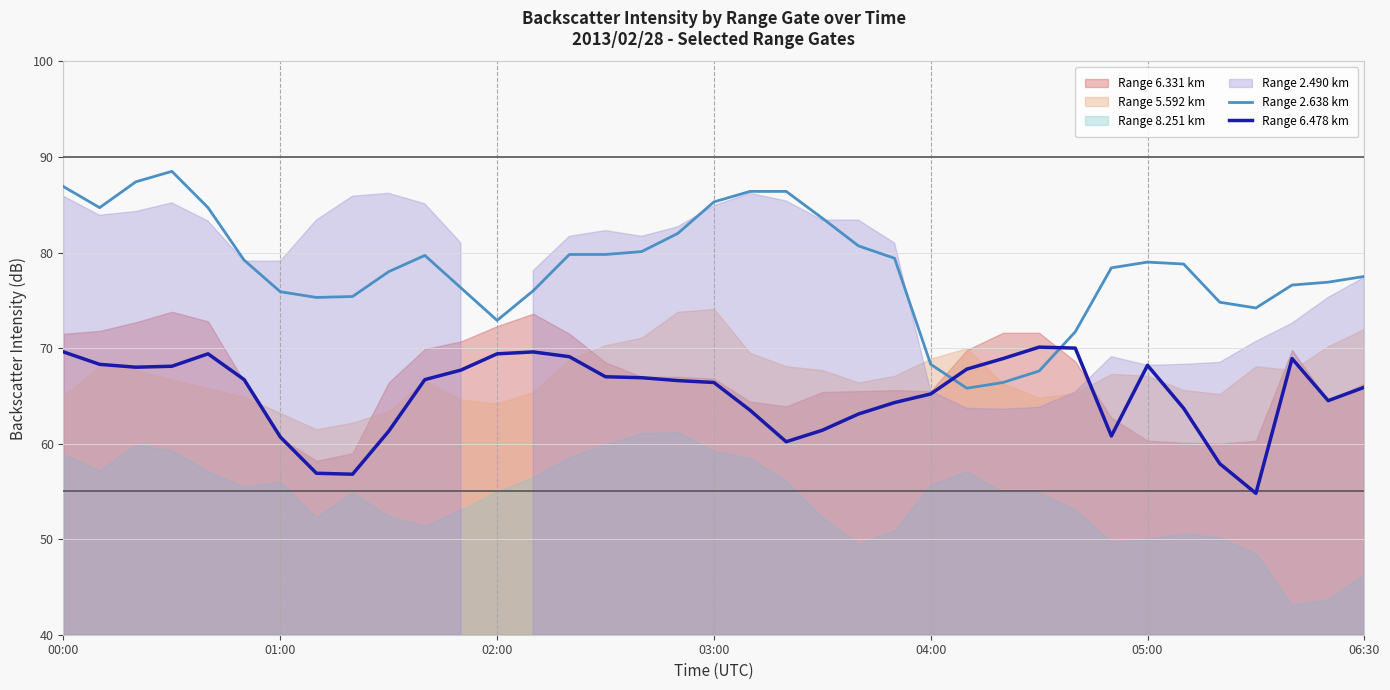

True or false: Range 2.638 km has a value of 110.8 at 04:00.

False